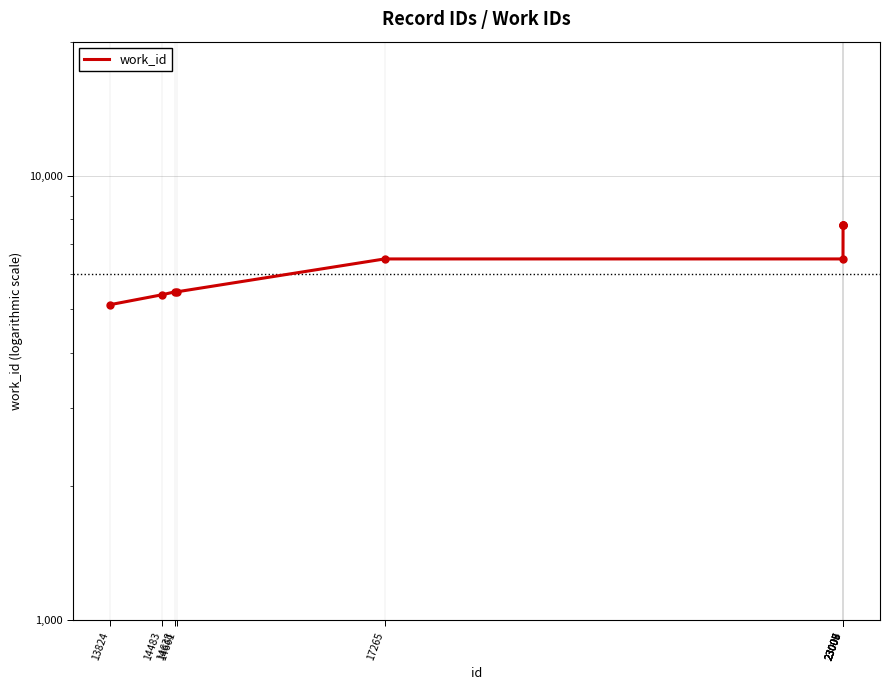

What is the change in value from 13824 to 17265?

+1371